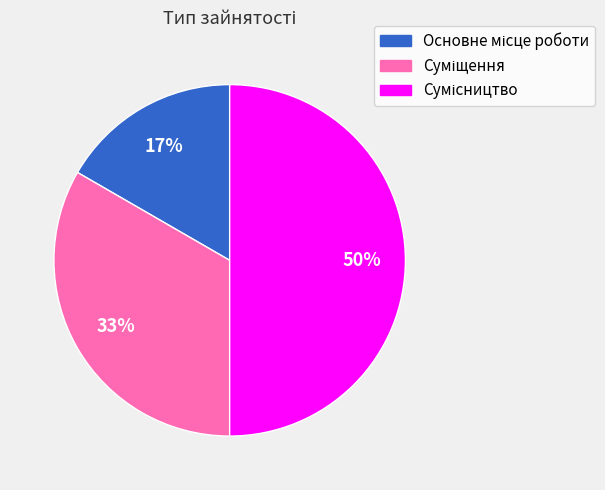

To the nearest percent, what is the average slice percentage?

33%